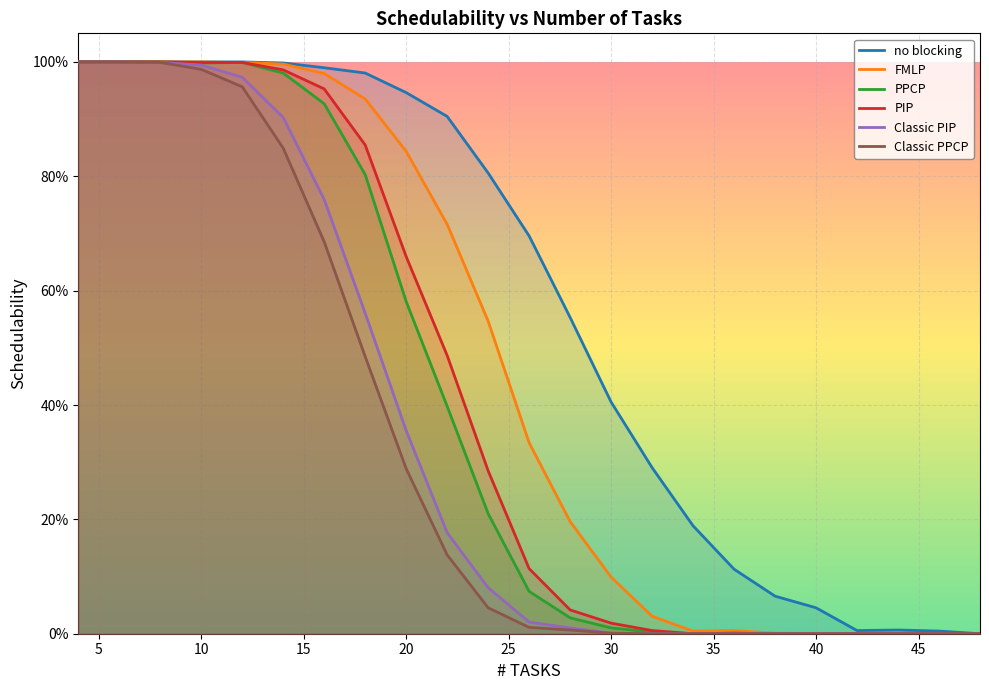

What is the maximum value shown in the chart?

1.0